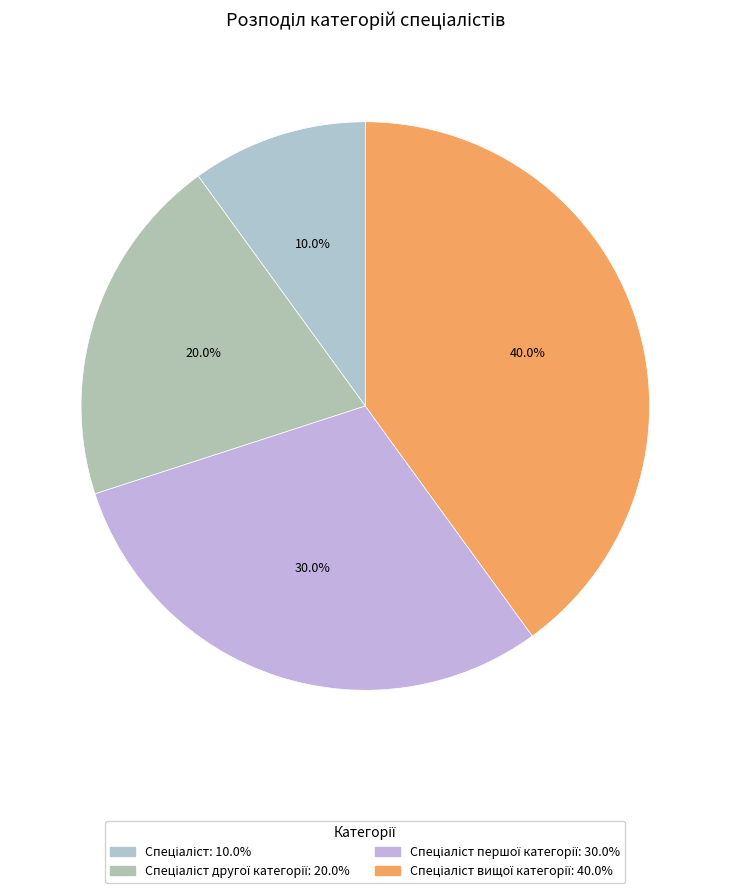

Which slice is the smallest?

Спеціаліст